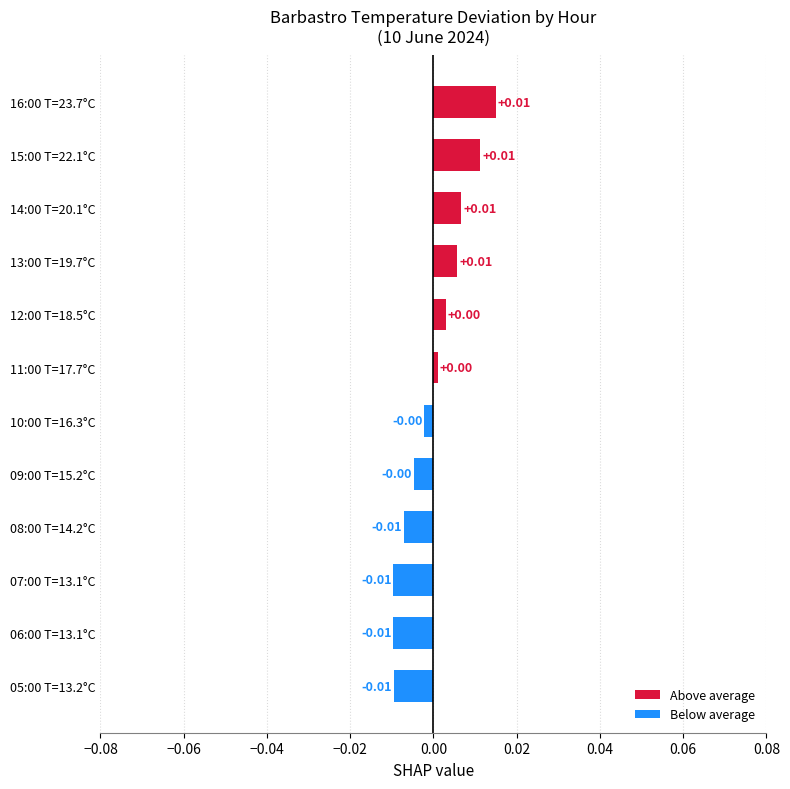

Between 12:00 T=18.5°C and 08:00 T=14.2°C, which is larger?

12:00 T=18.5°C